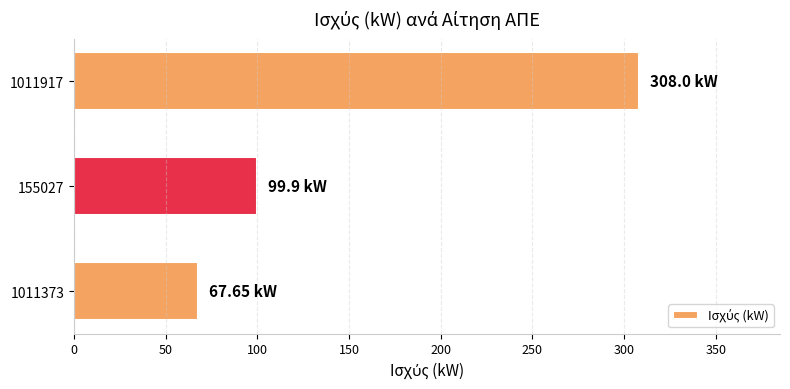

What is the change in value from 155027 to 1011917?

+208.1